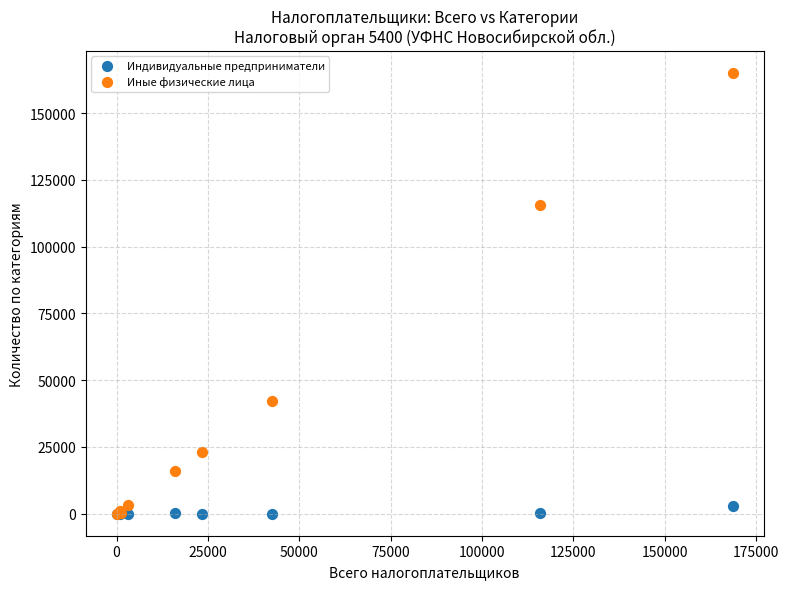

What are all the series names shown in the legend?

Индивидуальные предприниматели, Иные физические лица